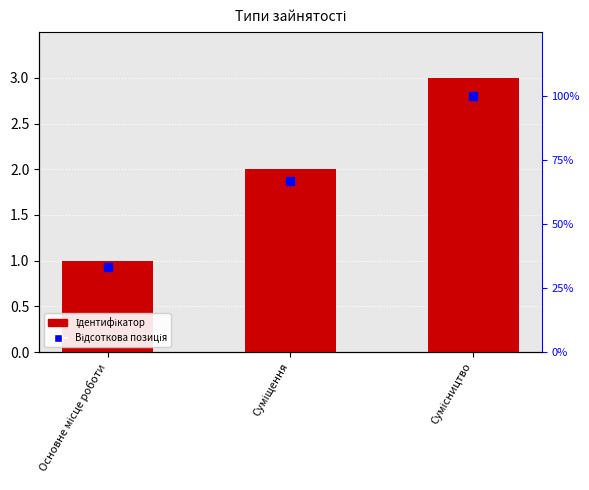

Is the value of Відсоткова позиція at Сумісництво greater than the value of Ідентифікатор at Суміщення?

Yes